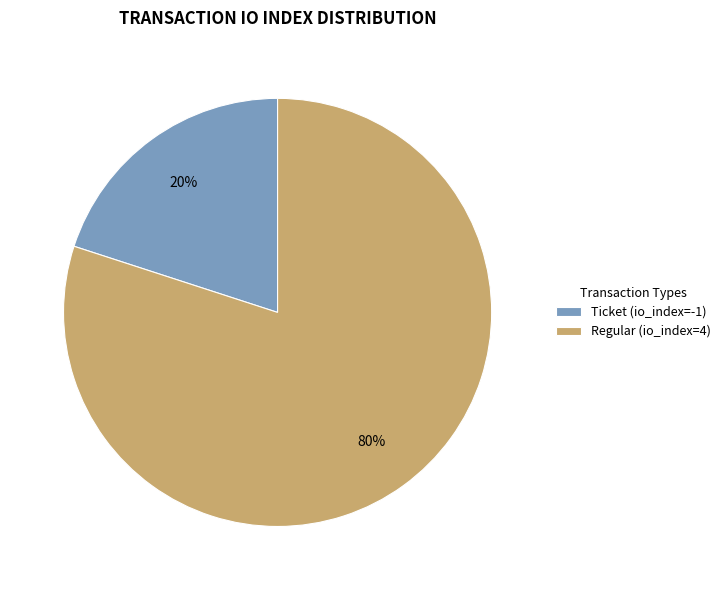

Count the number of slices in the pie.

2